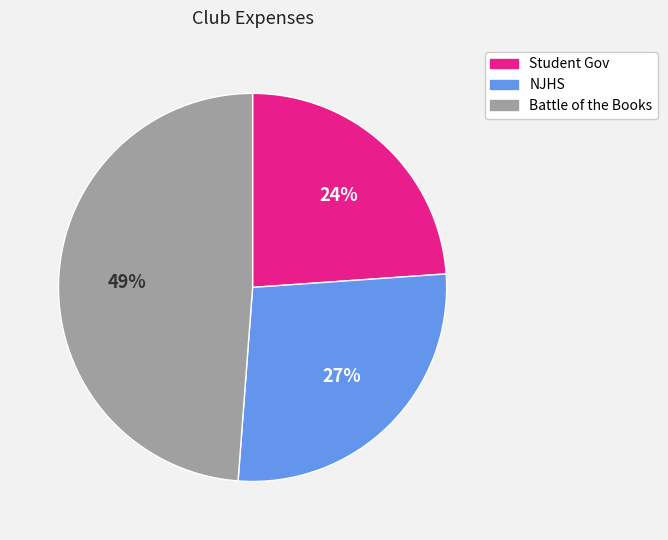

What percentage is the NJHS slice, to the nearest percent?

27%